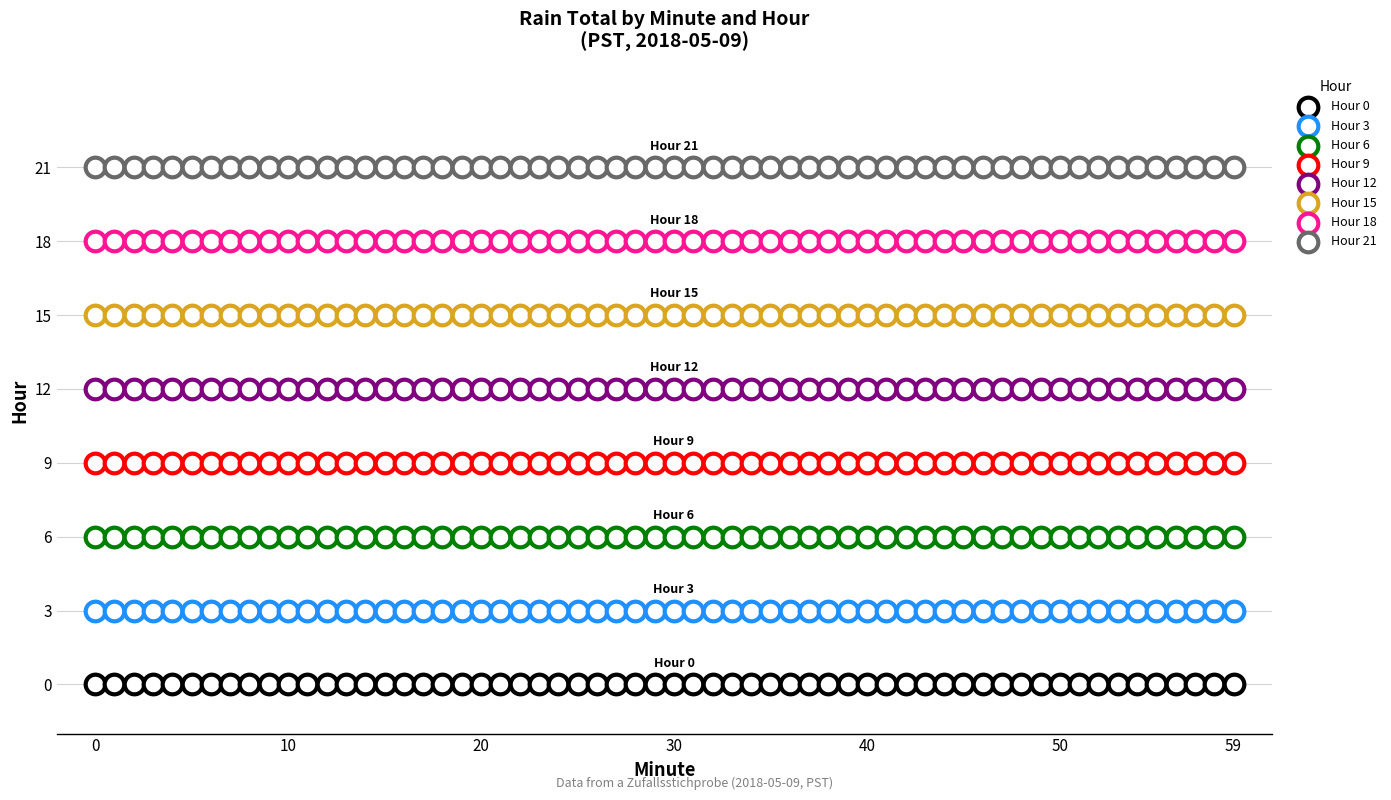

Count the number of points in this scatter plot.

480